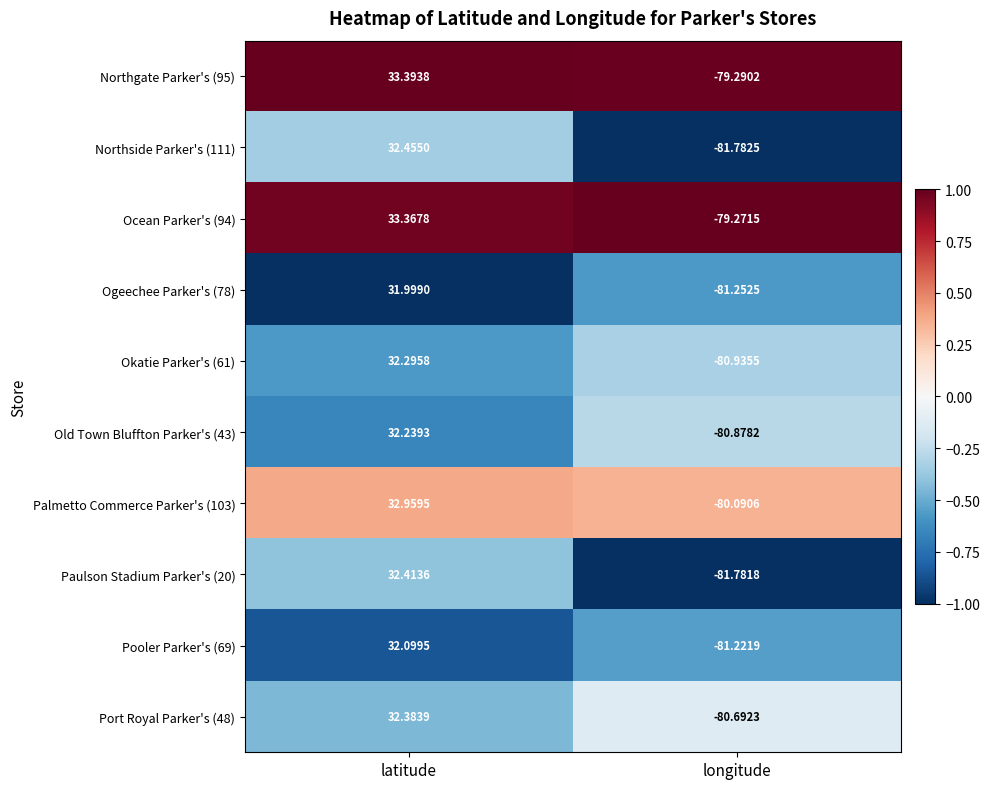

At which category does the chart reach its peak across all series?

latitude